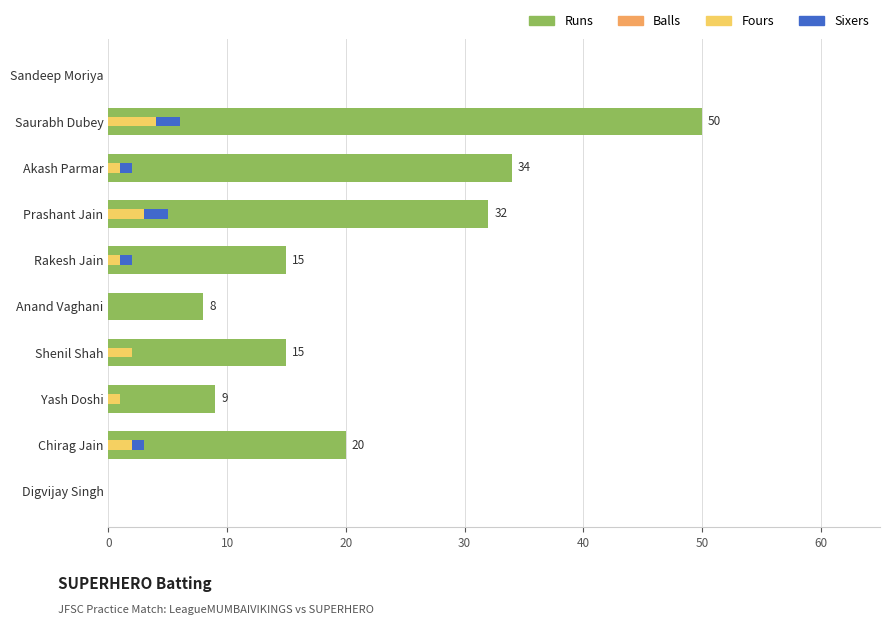

How many data points in Runs are above 15?

4